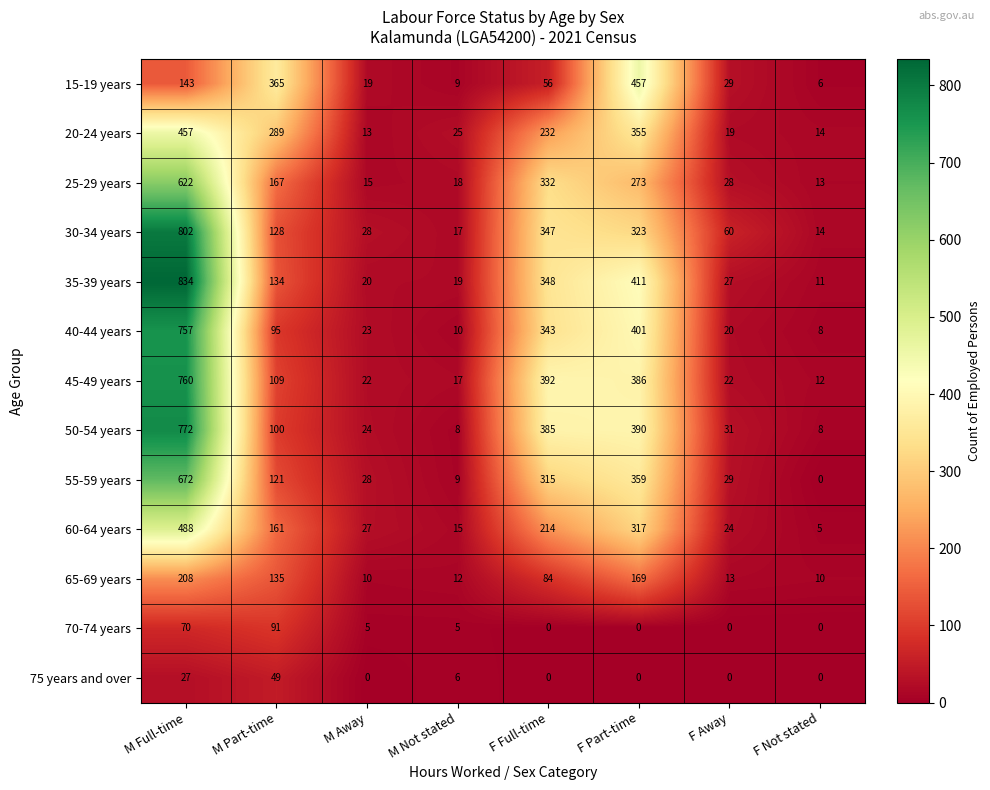

What is the average value of the 30-34 years series?

215